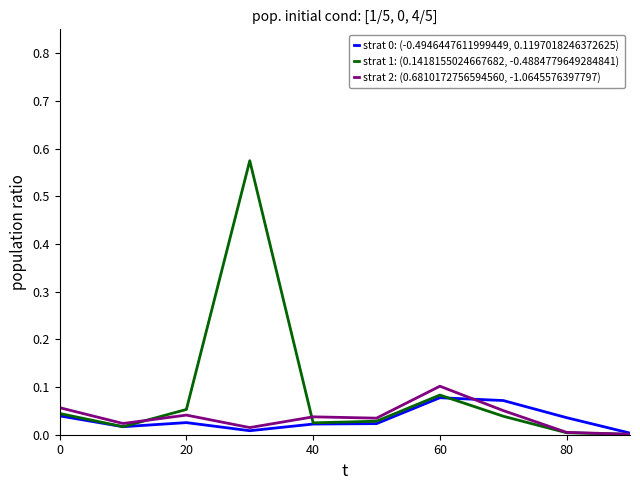

Which series has the largest range (max minus min)?

strat 1: (0.1418155024667682, -0.4884779649284841)